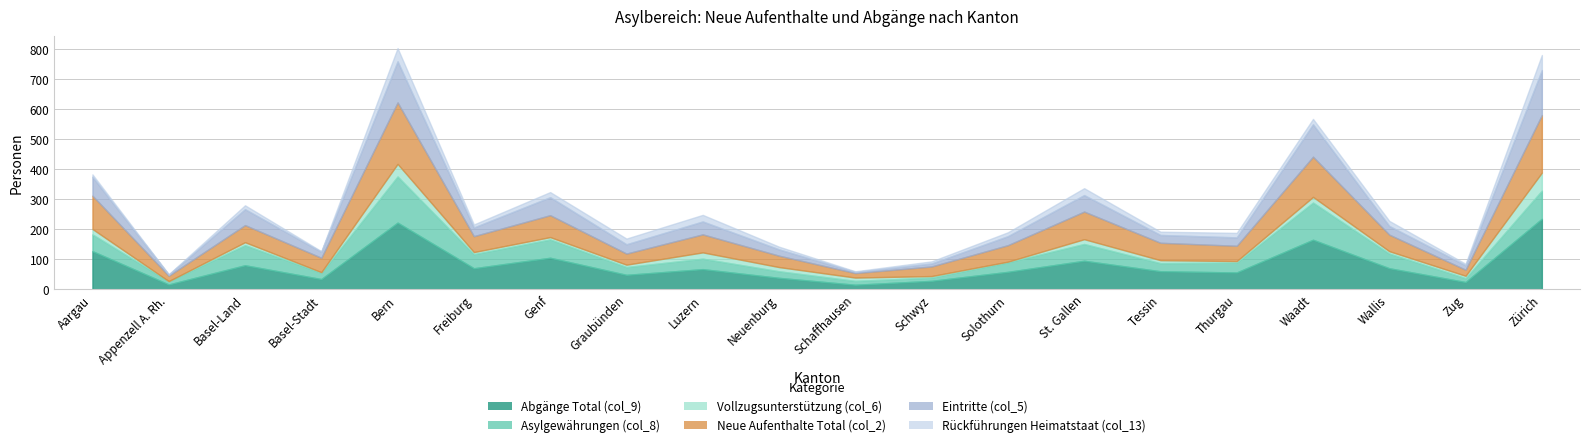

How many interior local valleys does the Neue Aufenthalte Total (col_2) series have?

7